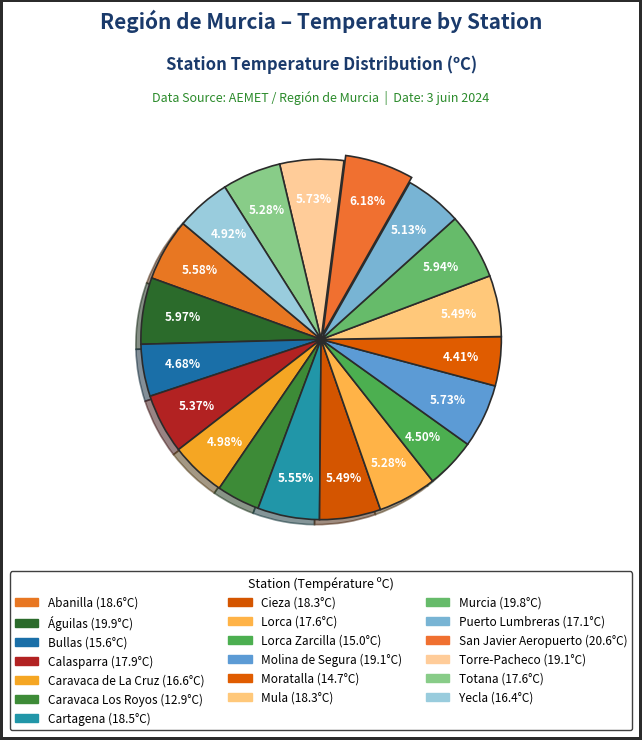

Count the number of slices in the pie.

19